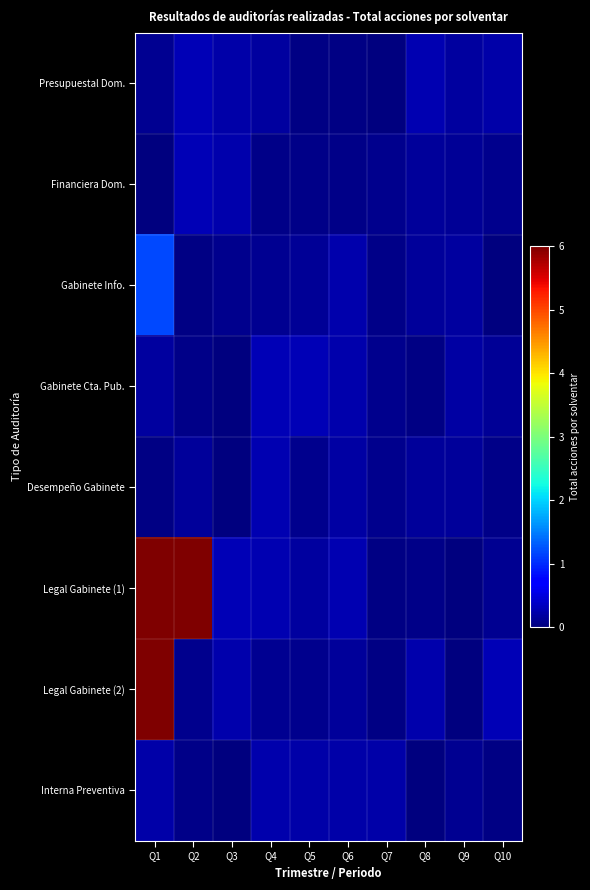

Reading left to right, extract all data points from this chart.

Presupuestal Dom.: Q1=0.1	Q2=0.3	Q3=0.2	Q4=0.2	Q5=0.0	Q6=0.0	Q7=0.0	Q8=0.3	Q9=0.2	Q10=0.2
Financiera Dom.: Q1=0.0	Q2=0.3	Q3=0.2	Q4=0.1	Q5=0.1	Q6=0.1	Q7=0.1	Q8=0.2	Q9=0.1	Q10=0.1
Gabinete Info.: Q1=1.2	Q2=0.0	Q3=0.1	Q4=0.1	Q5=0.1	Q6=0.2	Q7=0.1	Q8=0.2	Q9=0.2	Q10=0.0
Gabinete Cta. Pub.: Q1=0.2	Q2=0.1	Q3=0.0	Q4=0.3	Q5=0.3	Q6=0.2	Q7=0.1	Q8=0.0	Q9=0.2	Q10=0.1
Desempeño Gabinete: Q1=0.0	Q2=0.1	Q3=0.0	Q4=0.3	Q5=0.1	Q6=0.2	Q7=0.1	Q8=0.2	Q9=0.2	Q10=0.1
Legal Gabinete (1): Q1=6.3	Q2=6.2	Q3=0.3	Q4=0.3	Q5=0.2	Q6=0.3	Q7=0.0	Q8=0.1	Q9=0.0	Q10=0.1
Legal Gabinete (2): Q1=6.1	Q2=0.1	Q3=0.2	Q4=0.1	Q5=0.1	Q6=0.2	Q7=0.0	Q8=0.2	Q9=0.0	Q10=0.3
Interna Preventiva: Q1=0.2	Q2=0.1	Q3=0.0	Q4=0.2	Q5=0.2	Q6=0.2	Q7=0.2	Q8=0.0	Q9=0.1	Q10=0.0